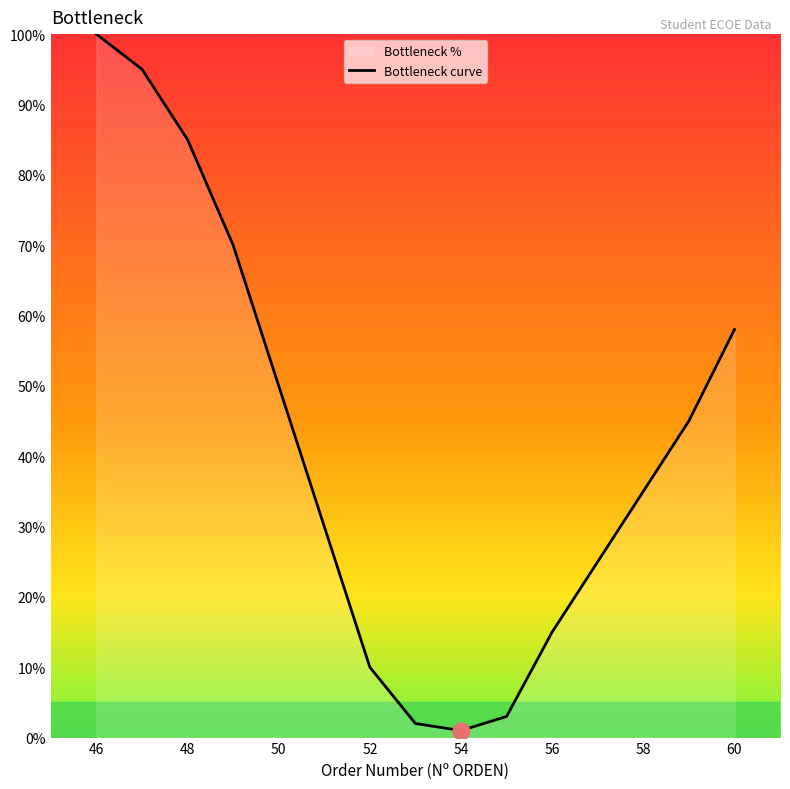

The value at 46 is 100. True or false?

True